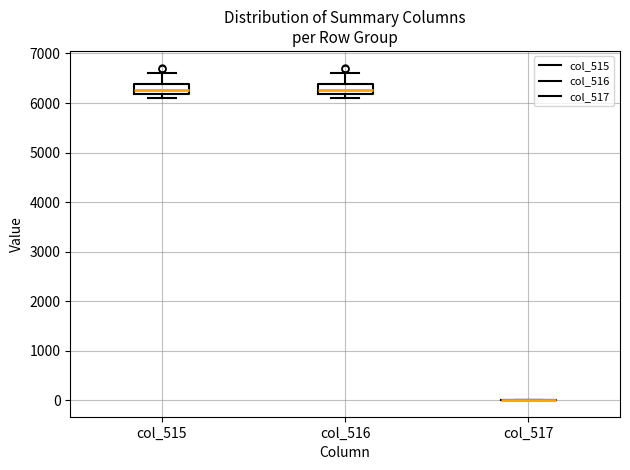

Reading left to right, transcribe this box plot: for each box, give where its median line is, the range the box spans, and where its two whiskers end, as read against the y-axis. The values are not printed on the chart, so give them approximately, as read against the axis.

col_515: median 6300, box 6200 to 6400, whiskers 6100 to 6600
col_516: median 6300, box 6200 to 6400, whiskers 6100 to 6600
col_517: box collapsed to a line at 0, whiskers 0 to 0